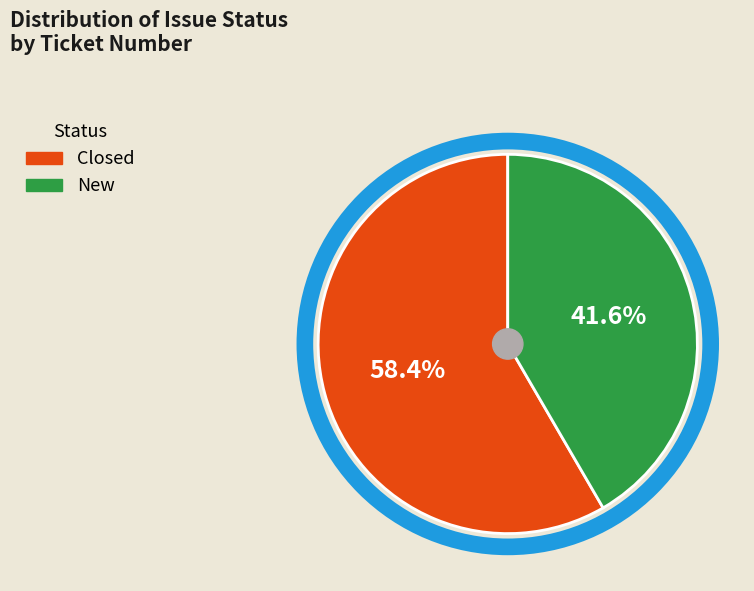

Approximately how many times larger is the value at Closed compared to New?

1.4